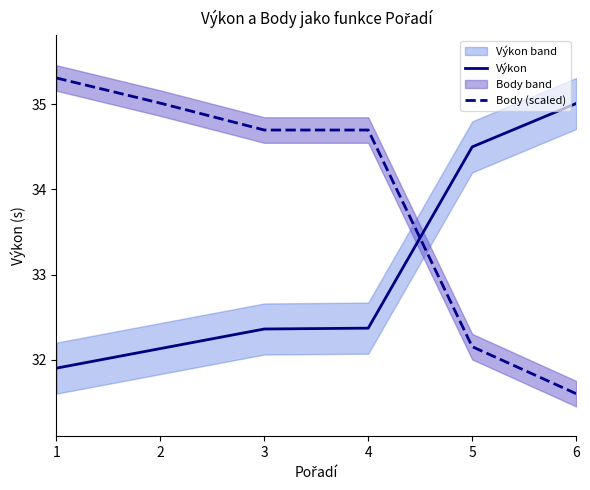

Does the chart have visible grid lines?

No